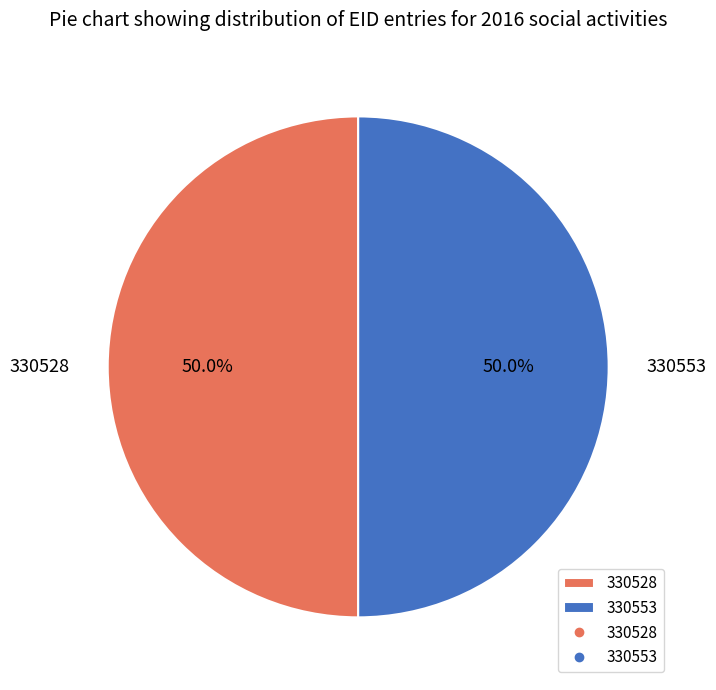

True or false: 330528 accounts for 35% of the total.

False